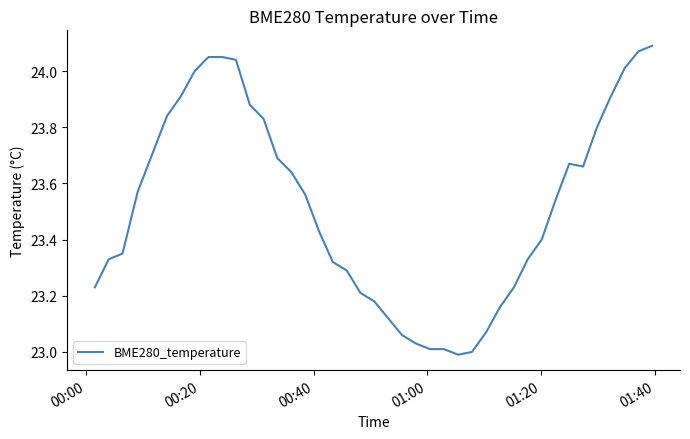

How many lines are shown in the chart?

1